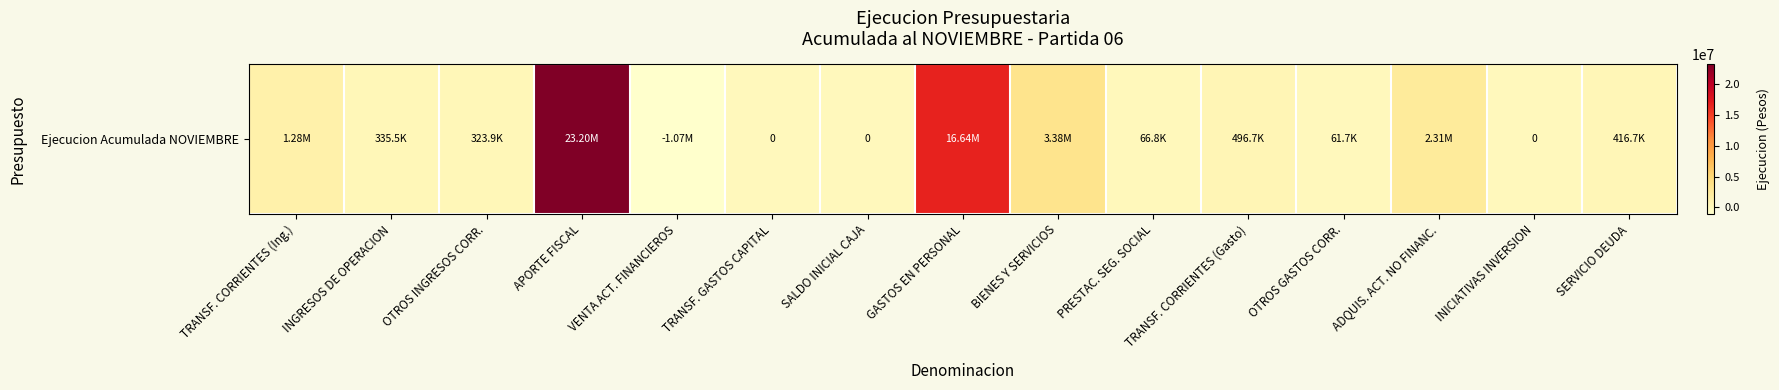

Reading left to right, extract all data points from this chart.

1282188	335463	323896	23199871	-1070919	0	0	16641509	3376481	66824	496740	61696	2309268	0	416721